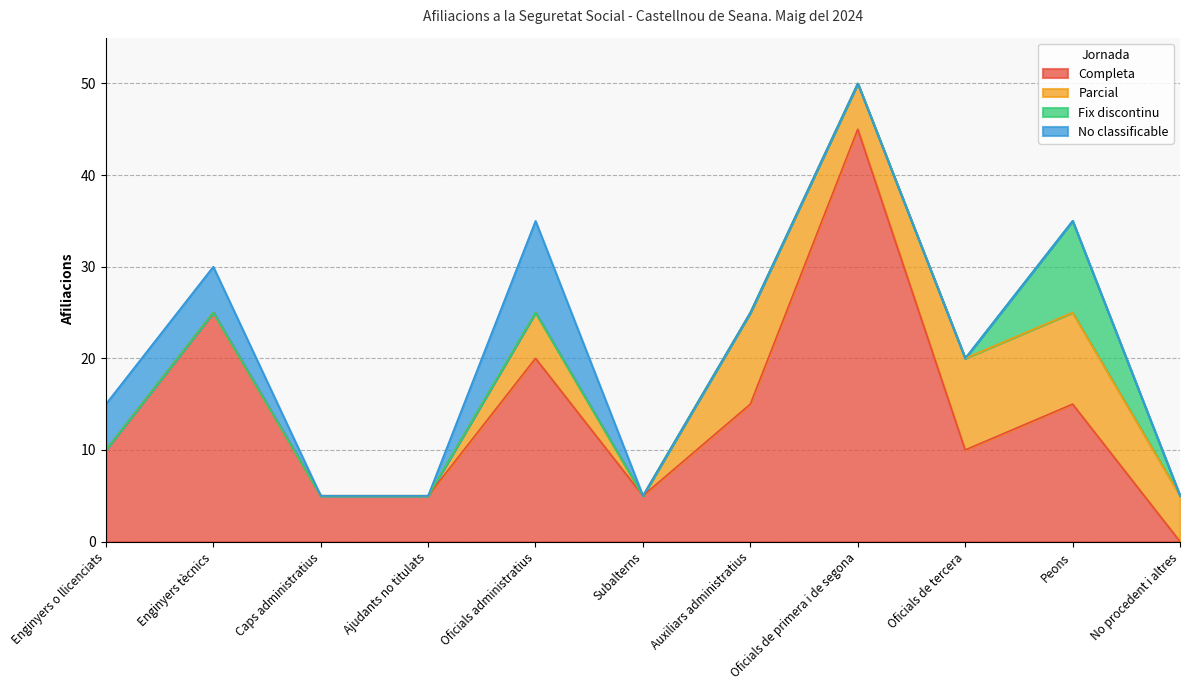

What are all the series names shown in the legend?

Completa, Parcial, Fix discontinu, No classificable